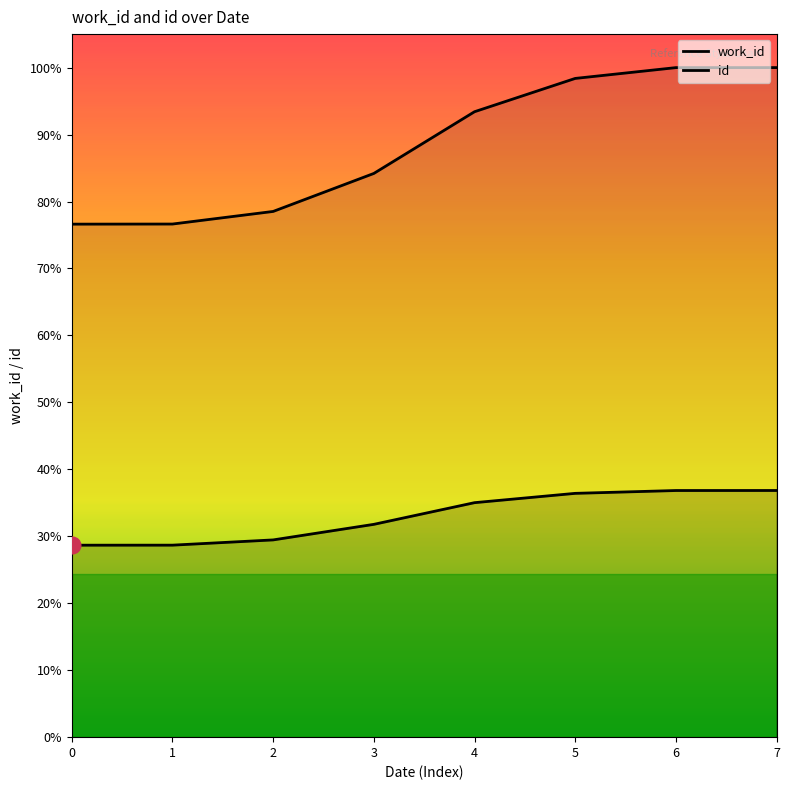

Reading left to right, list all the values displayed in this chart.

work_id: 5562	5563	5715	6166	6794	7064	7146	7147
id: 14864	14867	15232	16333	18121	19086	19399	19400